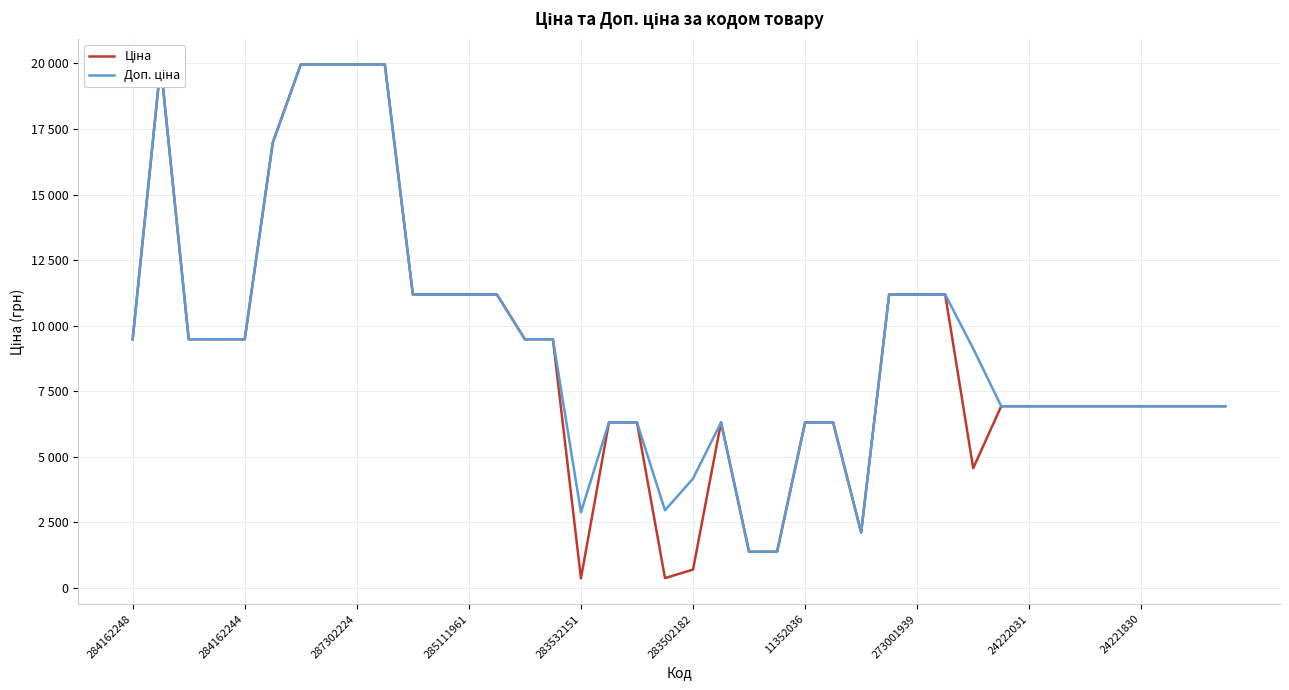

At how many categories does at least one series exceed 7823?

20